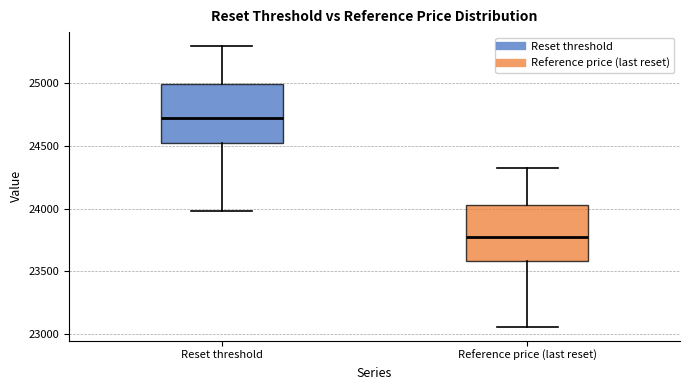

Reading left to right, read every box against the y-axis: the position of its median line, the range the box covers, and the ends of its whiskers. The values are not printed on the chart, so give them approximately, as read against the axis.

Reset threshold: median 24700, box 24500 to 25000, whiskers 24000 to 25300
Reference price (last reset): median 23750, box 23600 to 24050, whiskers 23050 to 24300